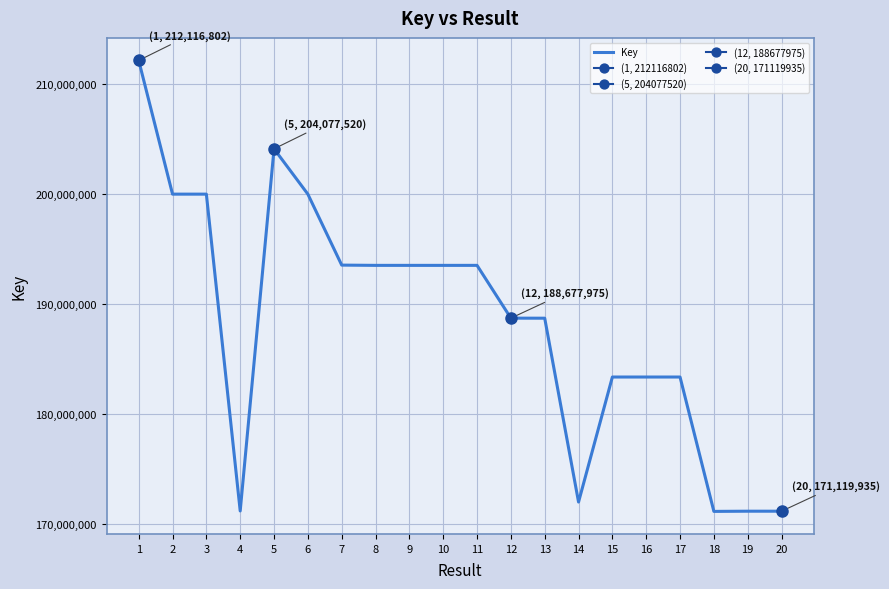

Is this an area chart (filled region under the line)?

No